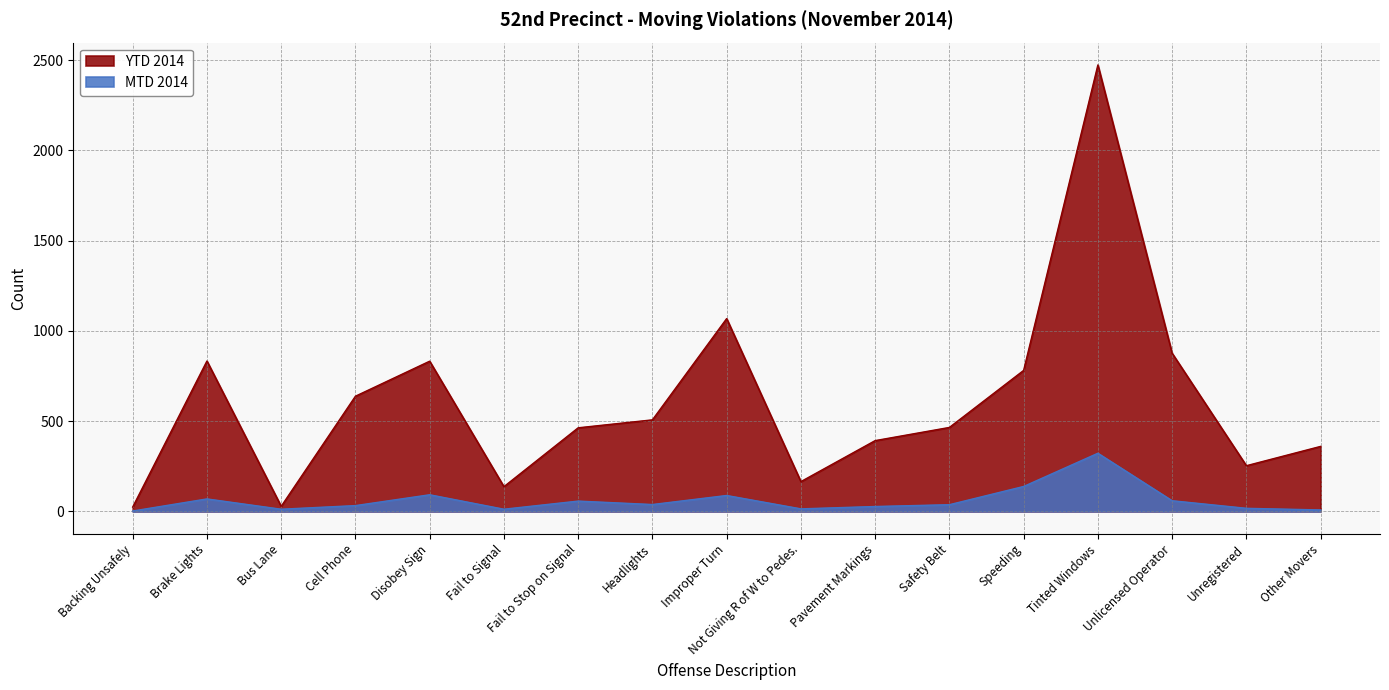

What is the value of the MTD 2014 point at the 17th from the left?

8